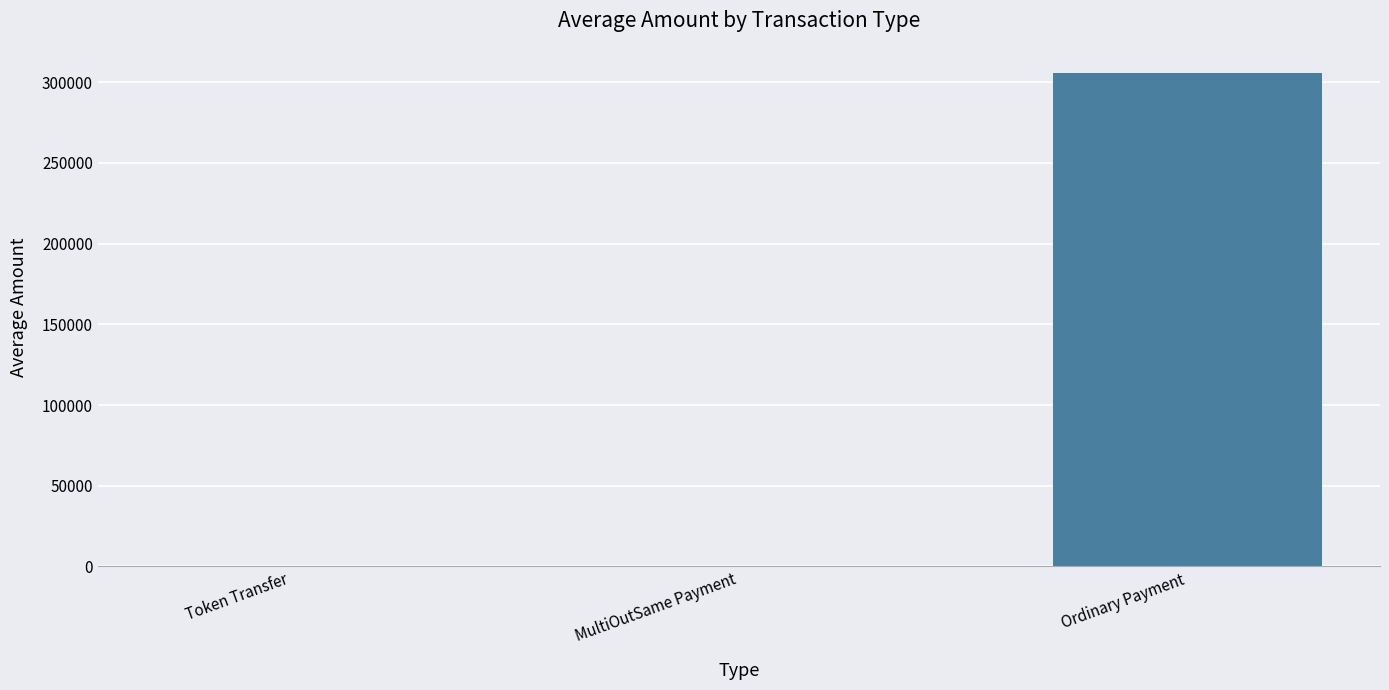

Read the value at Ordinary Payment.

305906.1